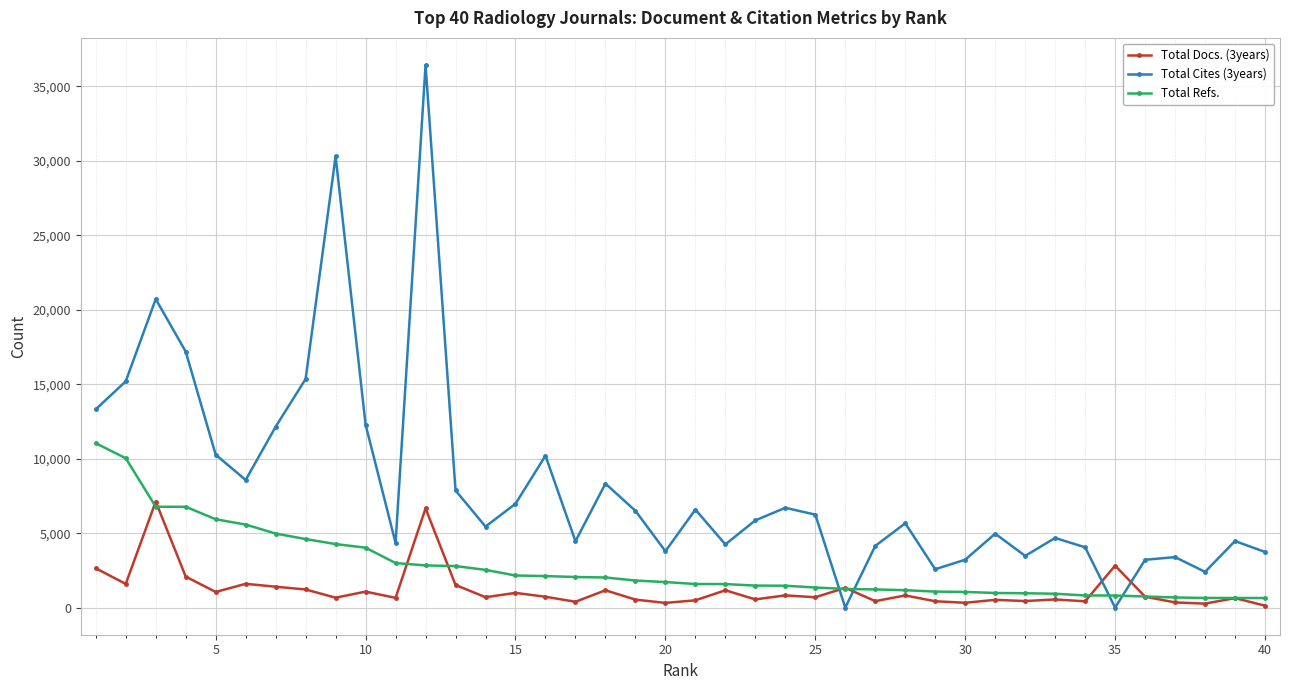

What is the value of the Total Cites (3years) point at the 10th from the left?

12289